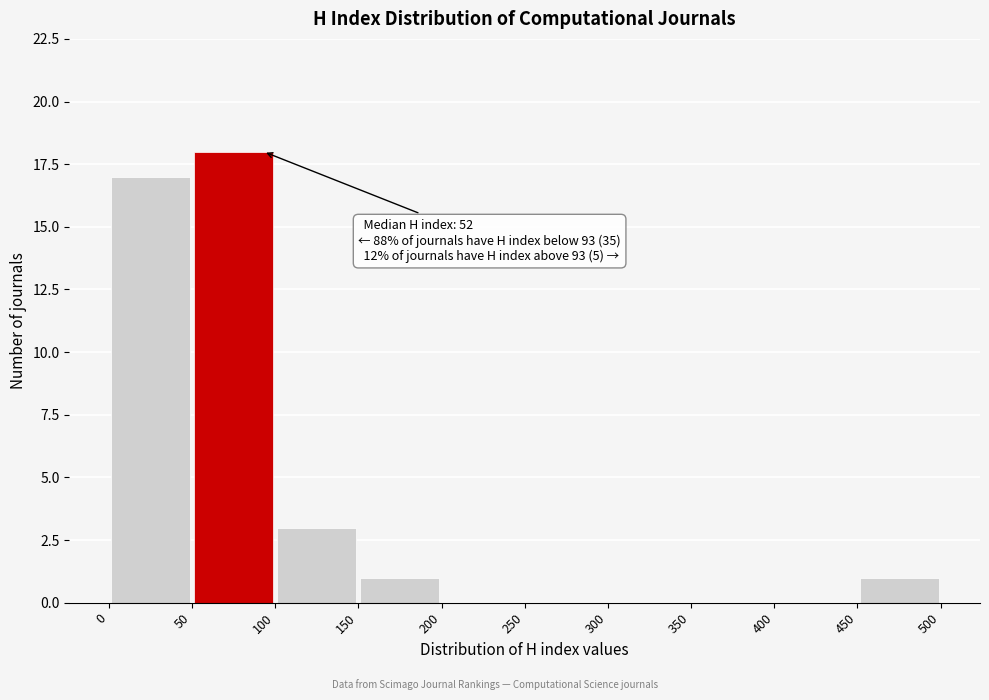

Over which range of the x-axis is the bar tallest?

50 to 100